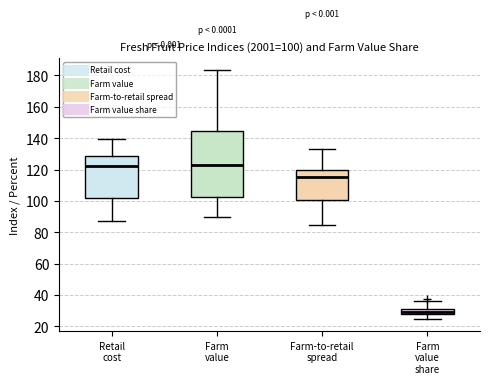

Comparing the boxes themselves (not the whiskers), which one is the tallest?

Farm value